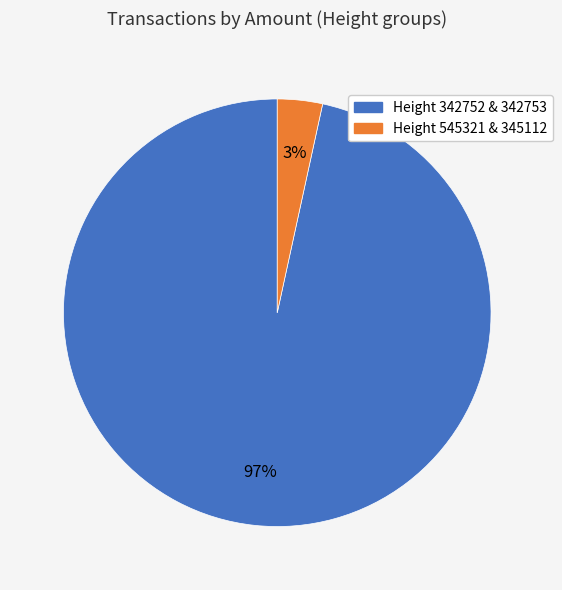

Is the sum of Height 545321 & 345112 and Height 342752 & 342753 greater than half?

Yes